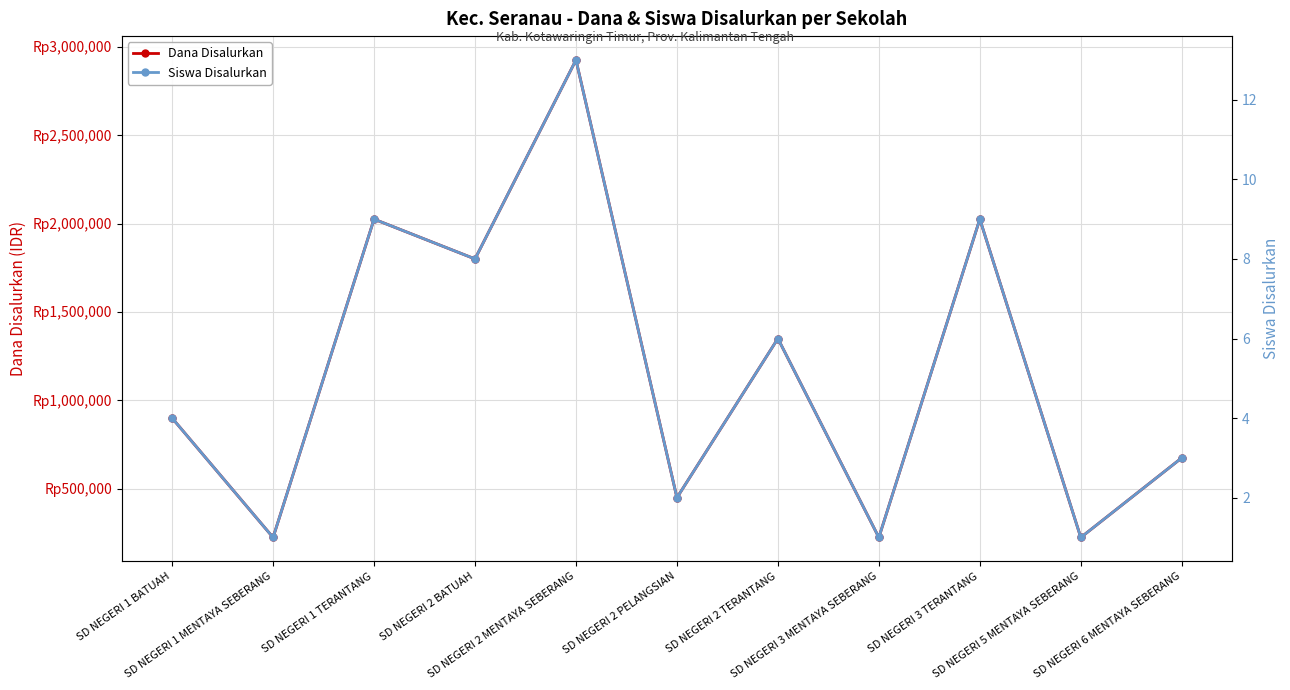

What are all the series names shown in the legend?

Dana Disalurkan, Siswa Disalurkan